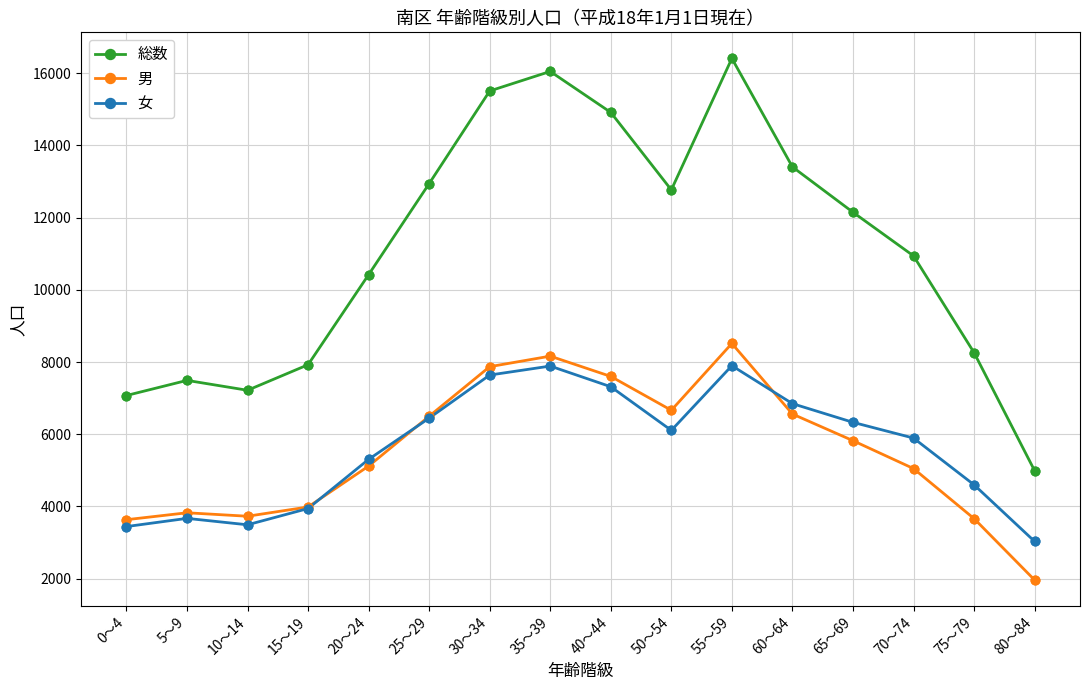

At which category is the sum across all series the highest?

55～59